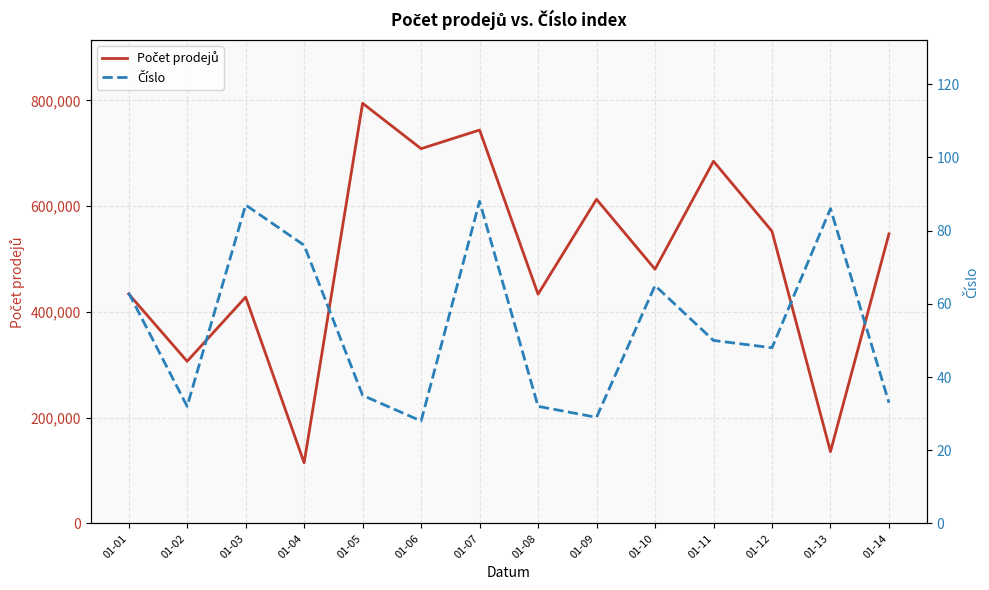

What is the total value across all series at 01-13?

136022